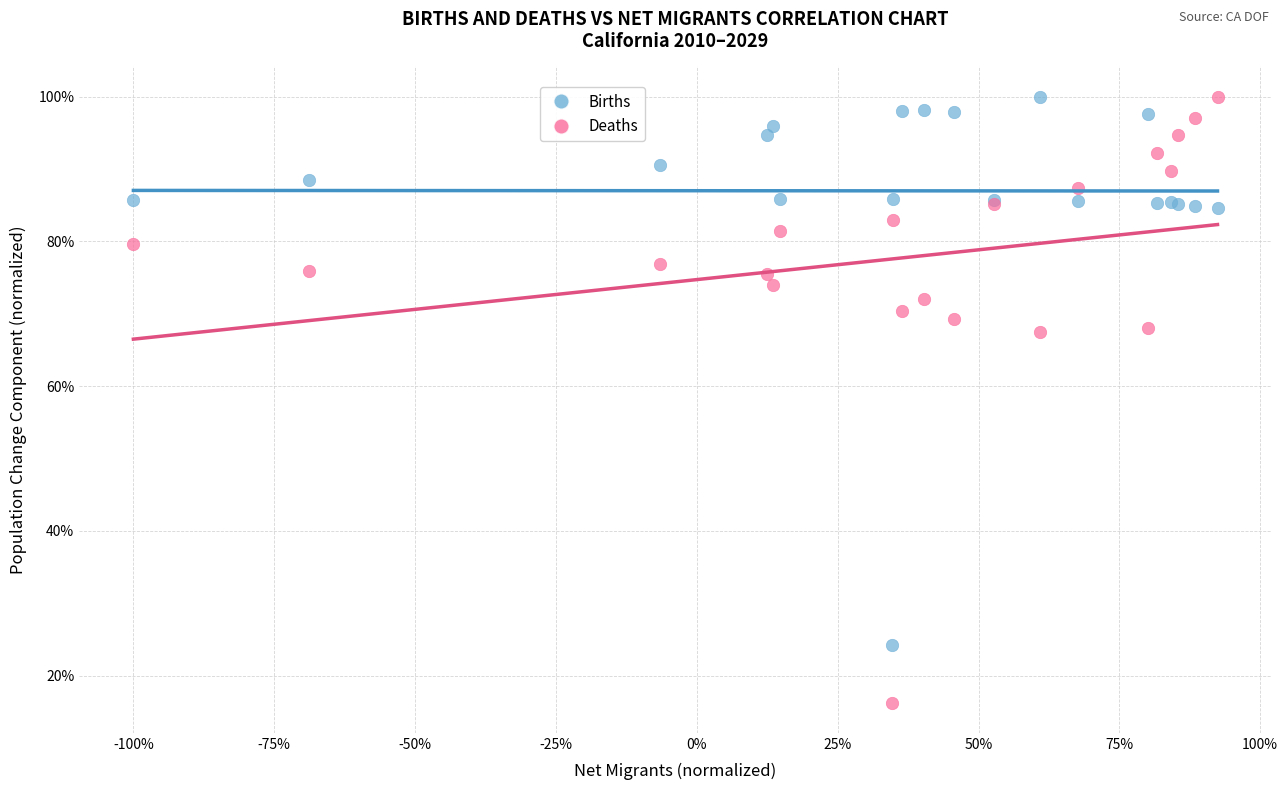

What are all the series names shown in the legend?

Births, Deaths